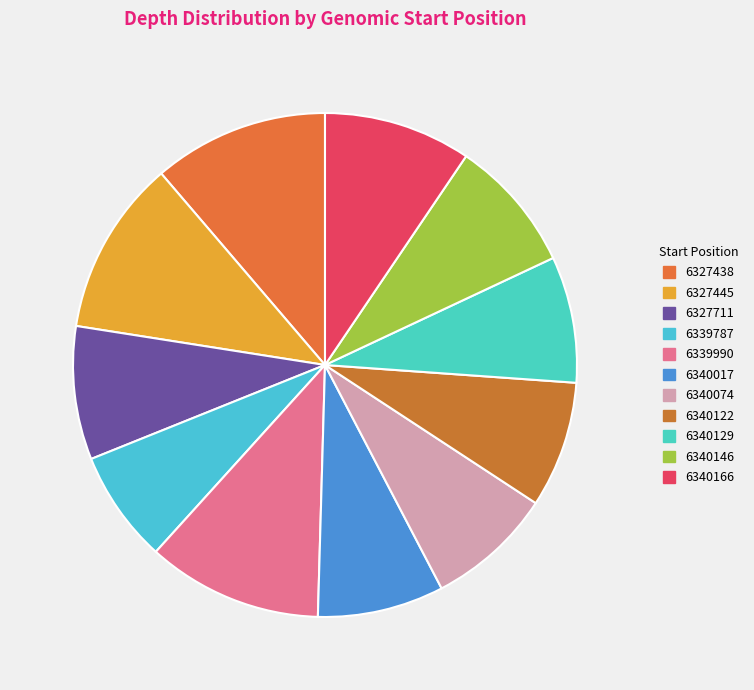

How much of the chart is everything except 6339787?

92.8%